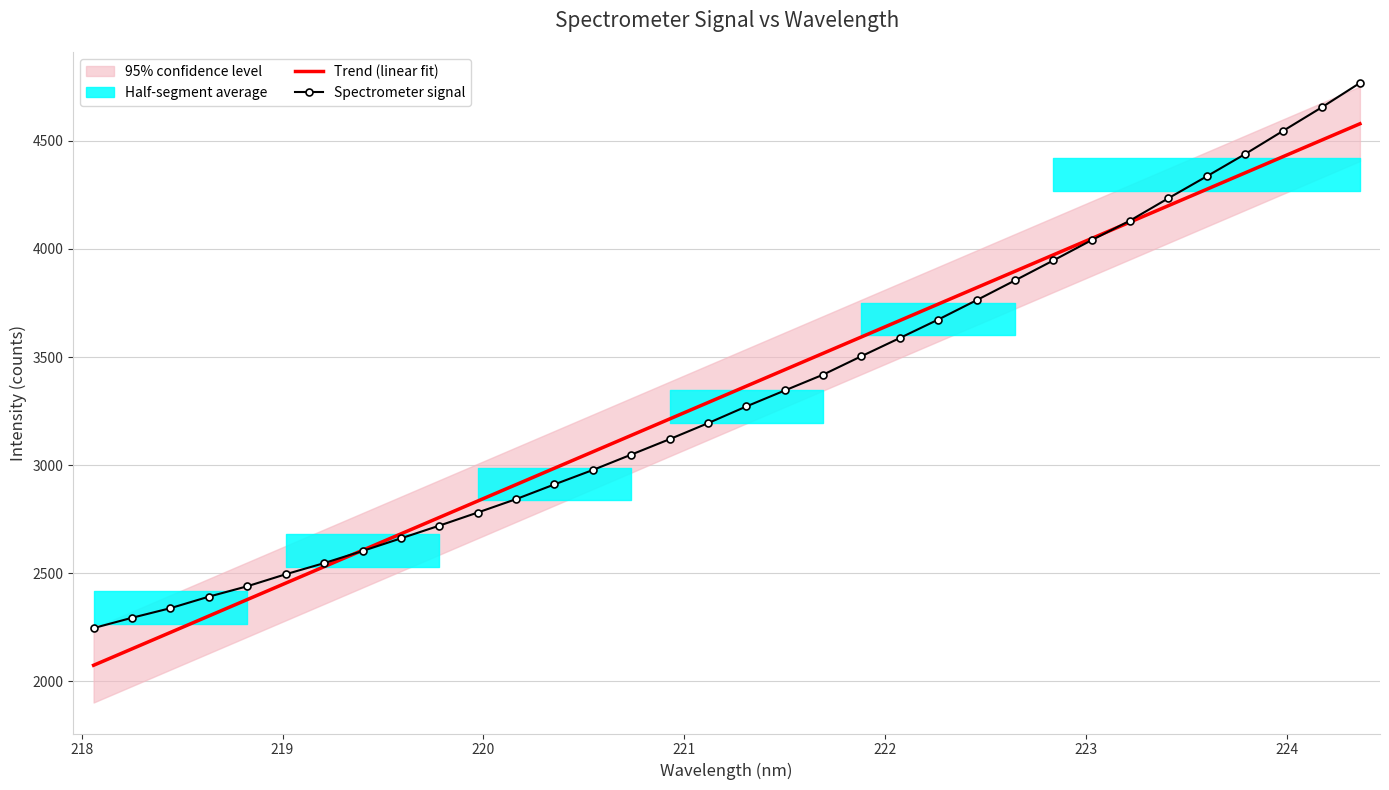

What is the lowest value of the Spectrometer signal series?

2246.6